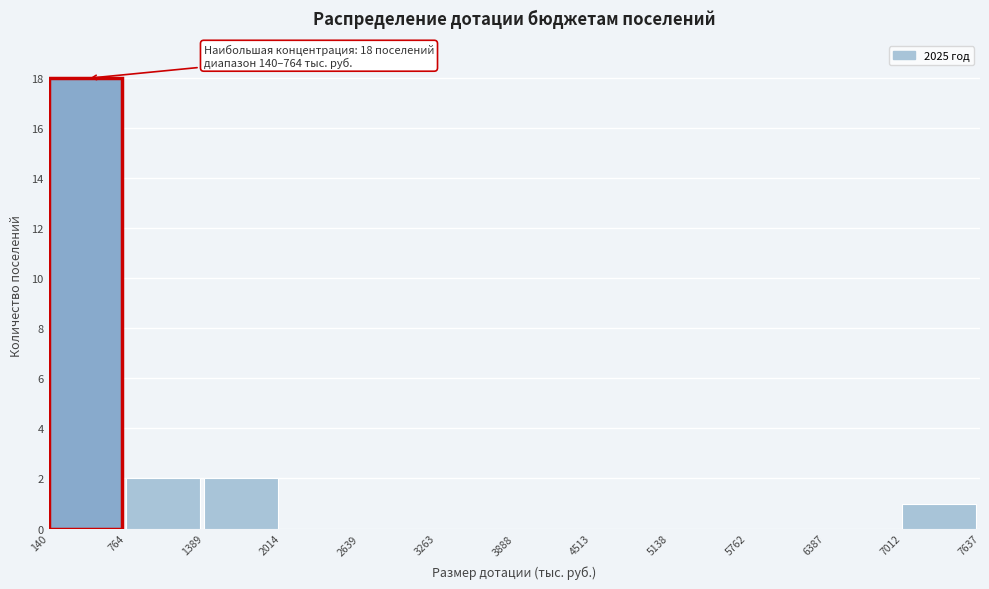

Over which range of the x-axis is the bar tallest?

140 to 764